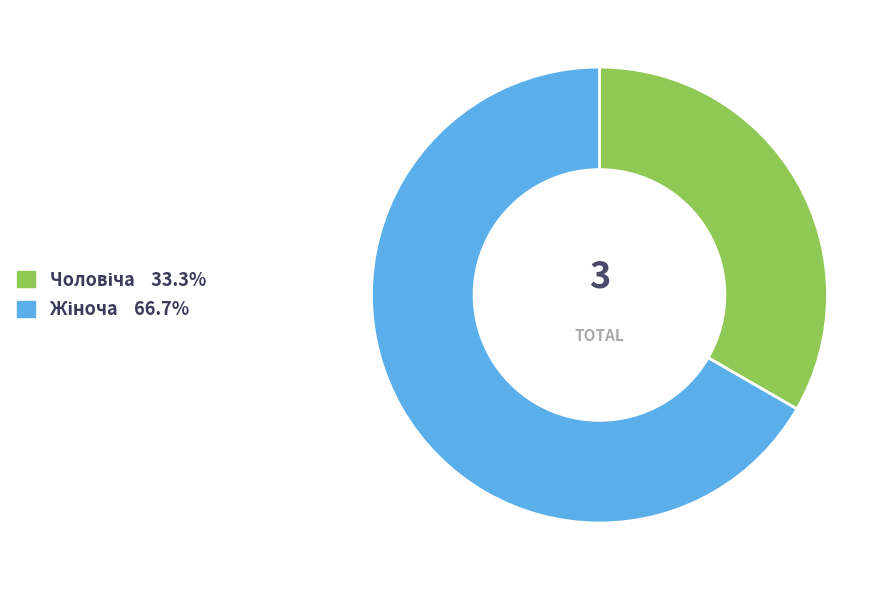

Is there a majority slice in this chart?

Yes